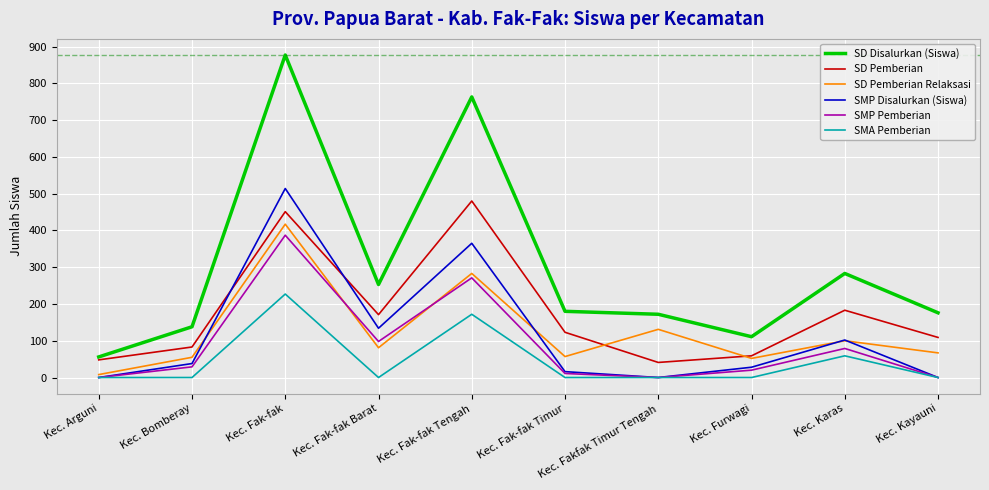

What is the difference between the highest and lowest values at Kec. Karas?

224